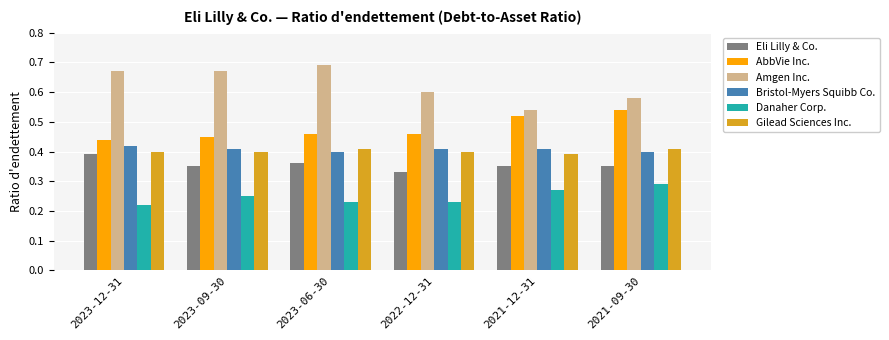

Which category has the highest value across all series?

2023-06-30